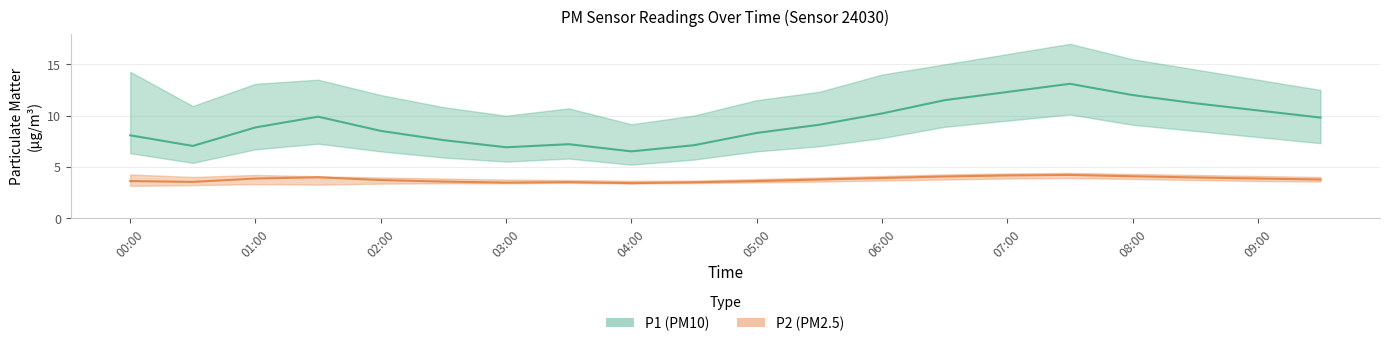

Reading left to right, what are all the values shown in this chart?

P1: 8.1	7.0	8.8	9.9	8.5	7.6	6.9	7.2	6.5	7.1	8.3	9.1	10.2	11.5	12.3	13.1	12.0	11.2	10.5	9.8
P2: 3.6	3.5	3.9	4.0	3.7	3.5	3.5	3.5	3.4	3.5	3.6	3.8	3.9	4.0	4.2	4.2	4.1	4.0	3.9	3.8